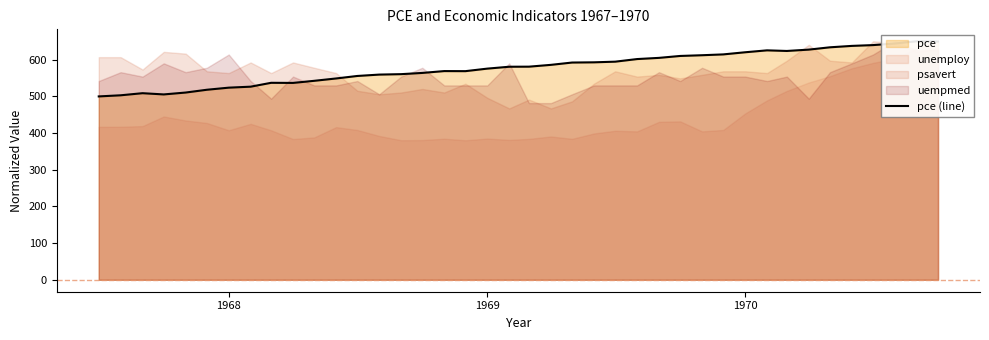

What is the sum of all values?

23127.4